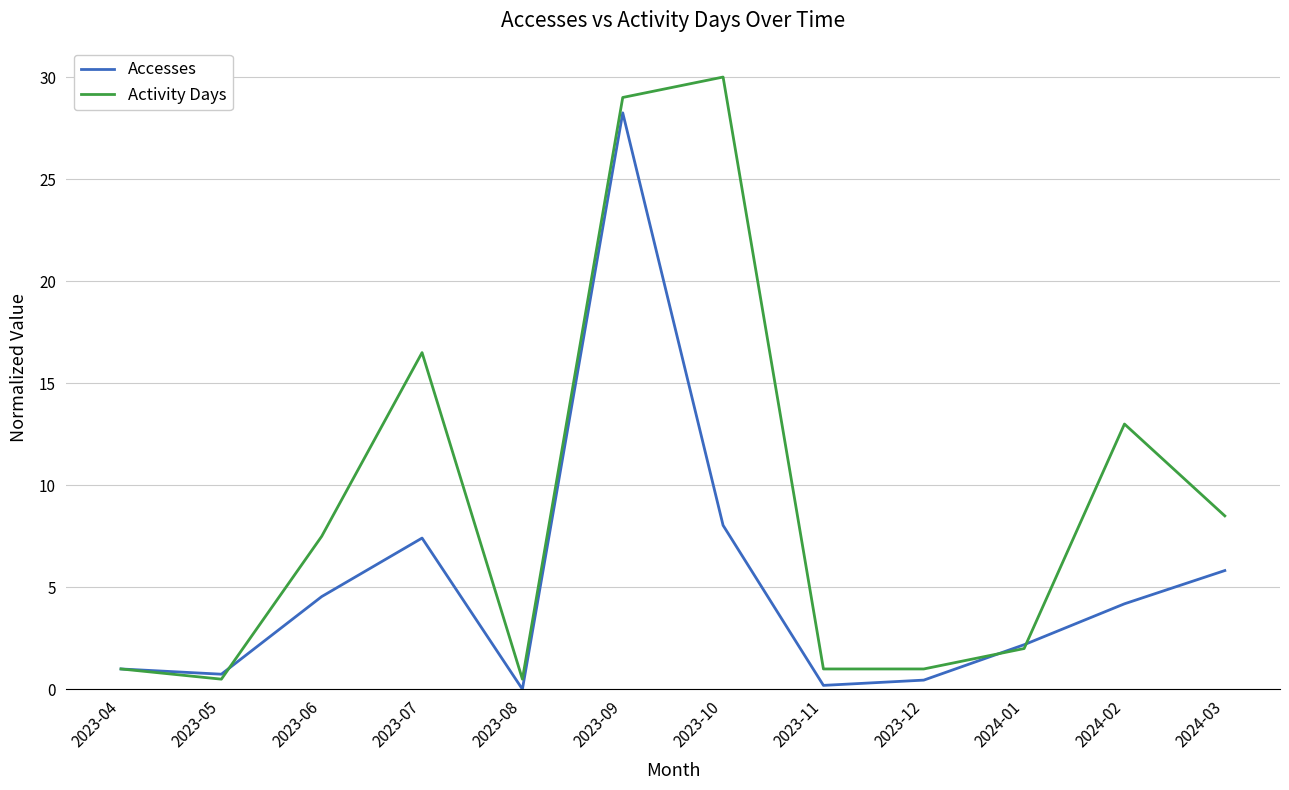

What is the maximum value for Accesses?

28.2